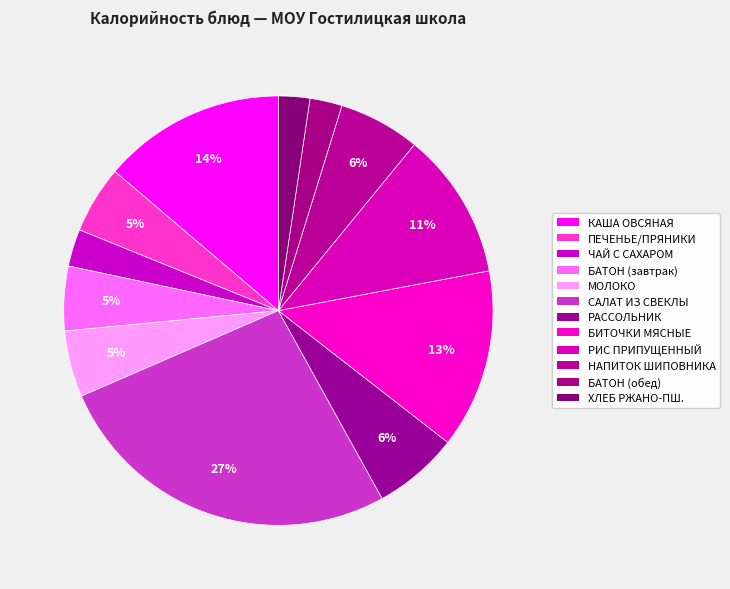

Count the number of slices in the pie.

12